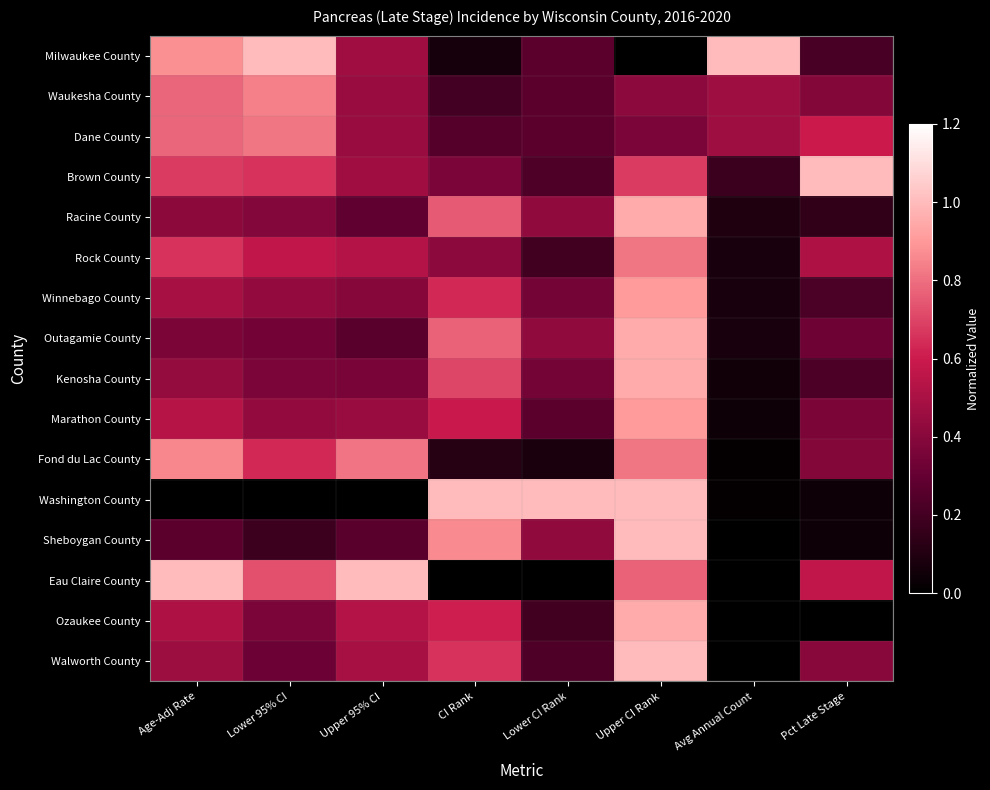

What is the greatest value displayed?

1.0